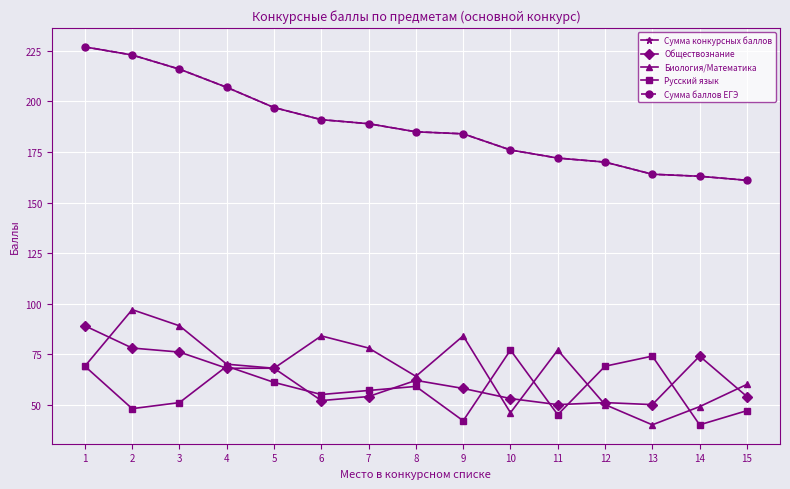

At which category does Обществознание reach its first local peak?

8